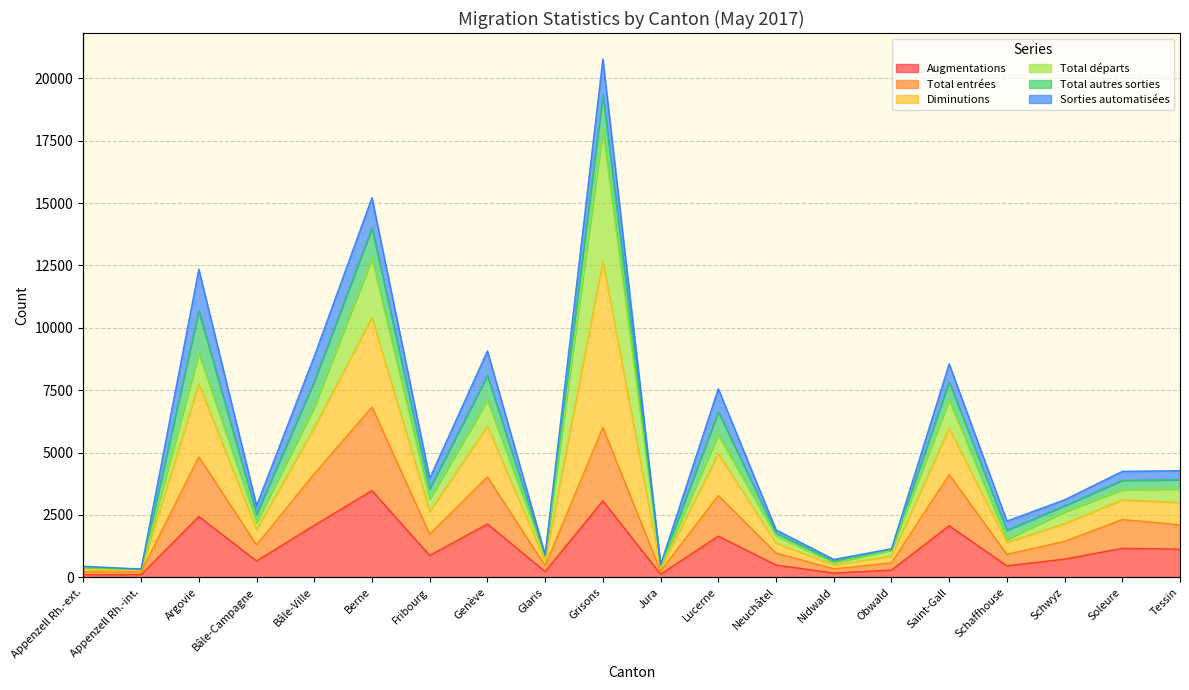

At how many categories does at least one series exceed 11131?

2